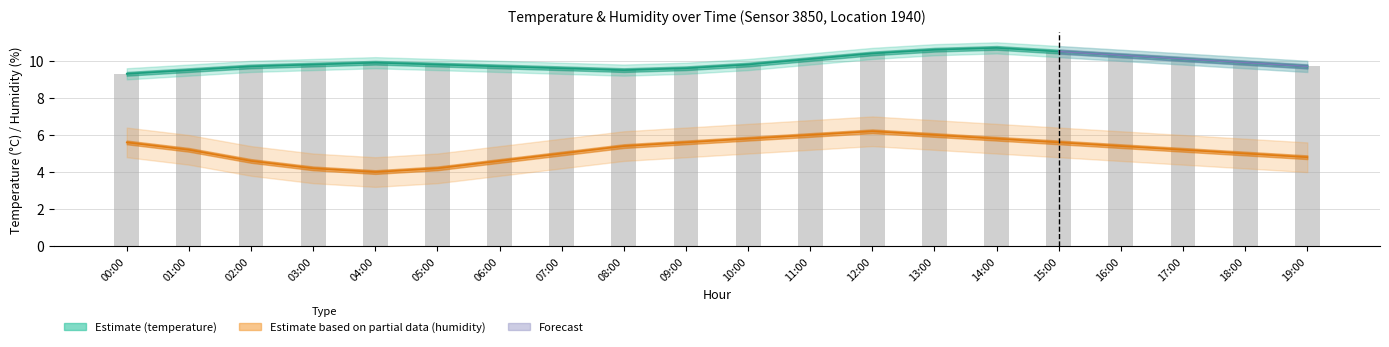

Reading right to left, what are all the values shown in this chart?

9.7	9.9	10.1	10.3	10.5	10.7	10.6	10.4	10.1	9.8	9.6	9.5	9.6	9.7	9.8	9.9	9.8	9.7	9.5	9.3